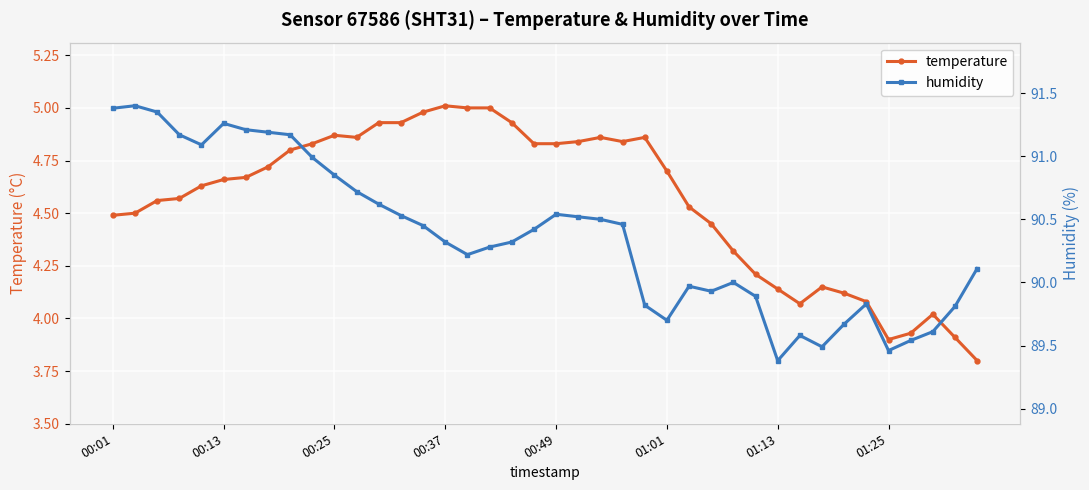

Where does the temperature series first go above 4?

00:01